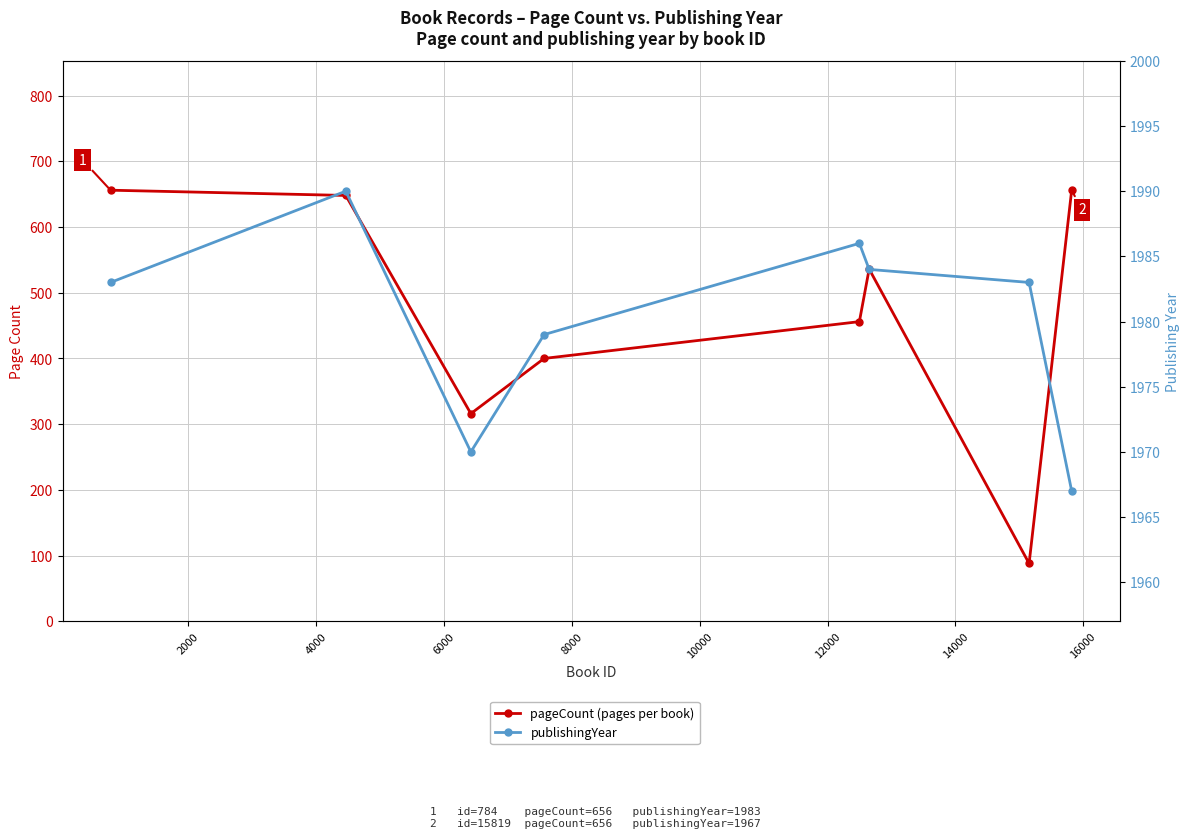

What is the difference between the maximum and minimum values in the pageCount series?

568